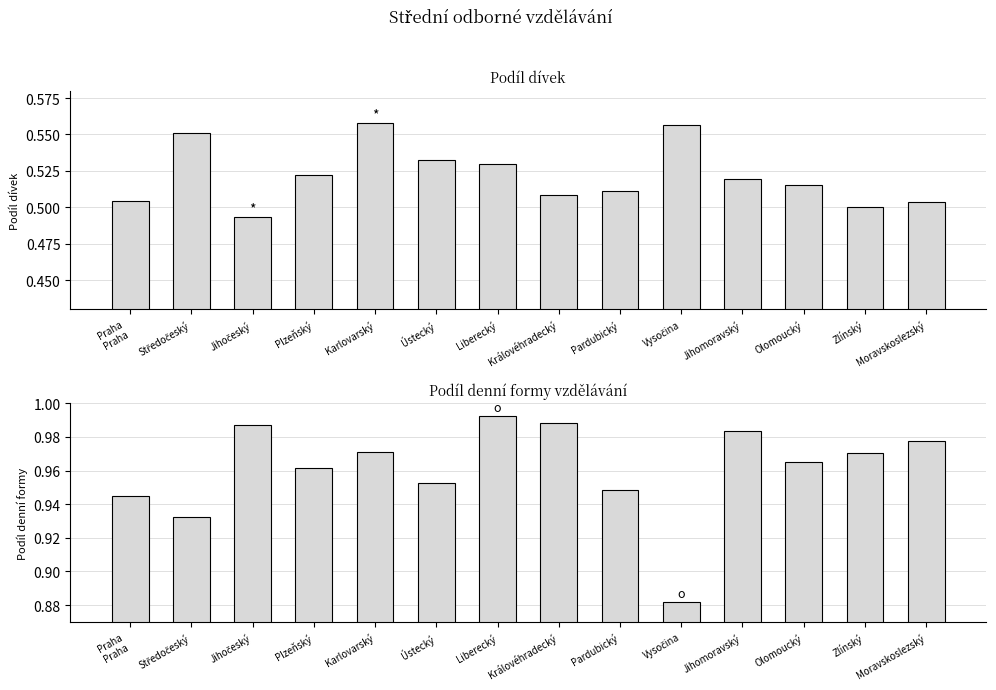

Which series has the largest total across all categories?

denní (%)